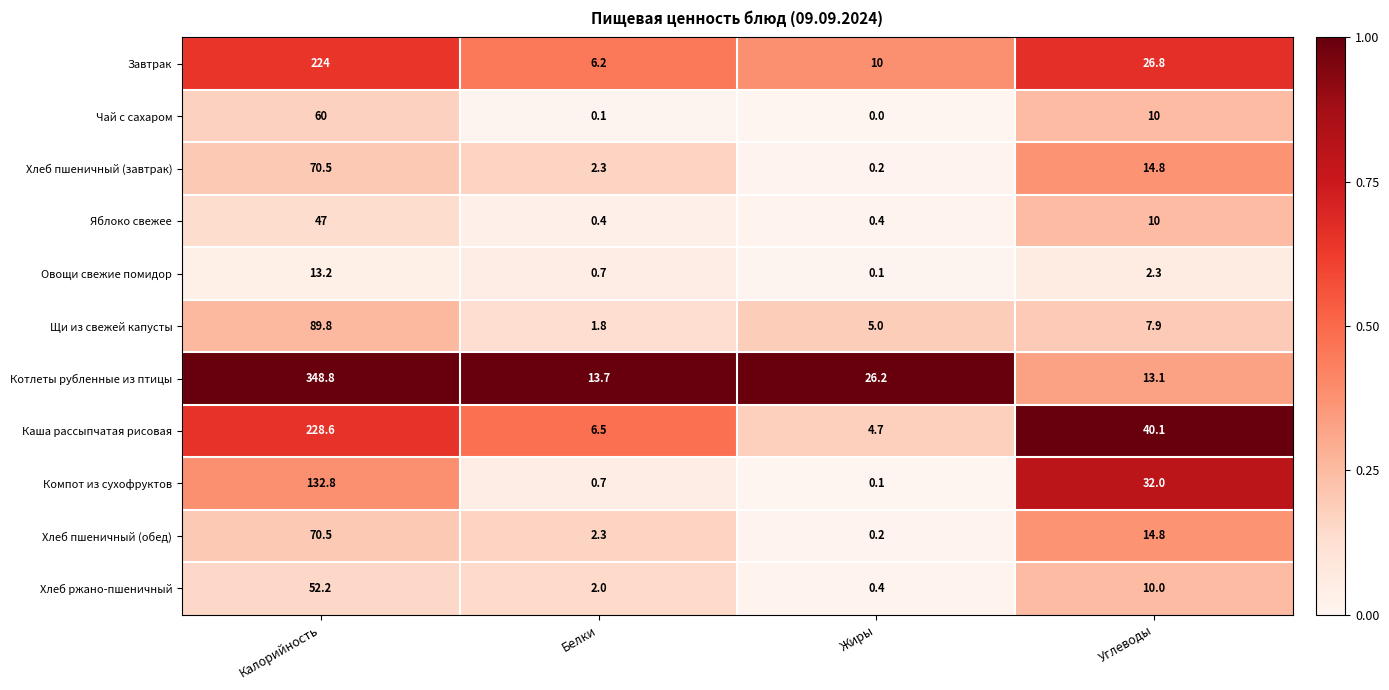

Between Калорийность and Белки, which series saw the biggest shift?

Котлеты рубленные из птицы